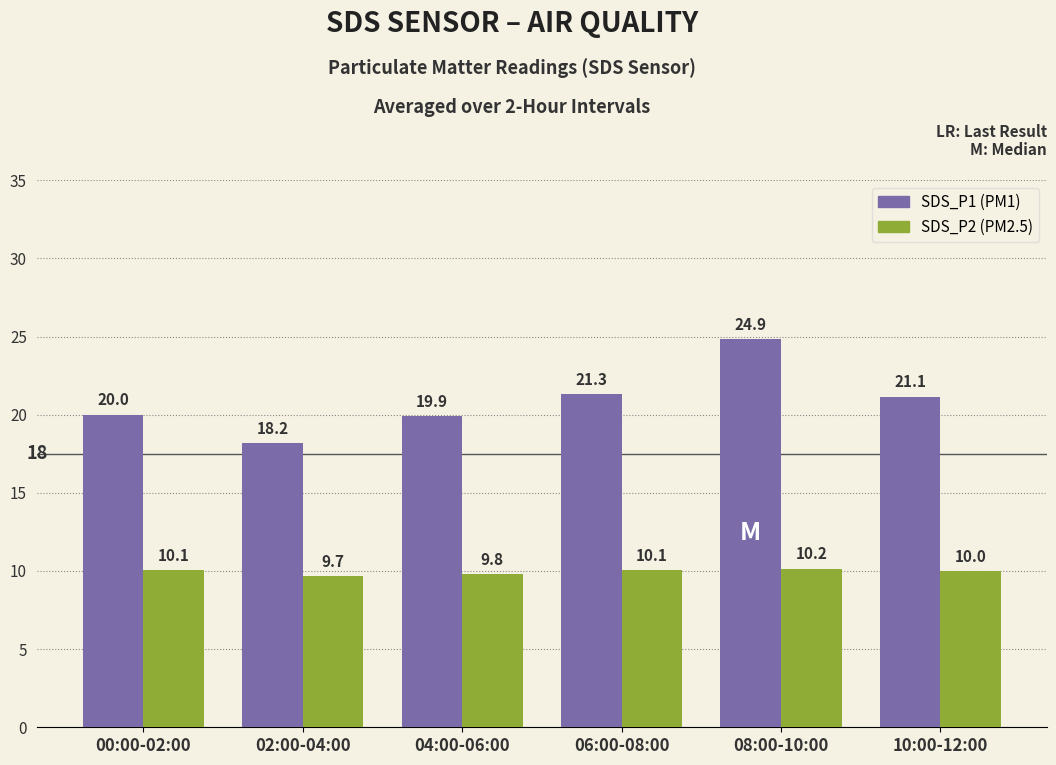

What is the minimum value shown in the chart?

9.7